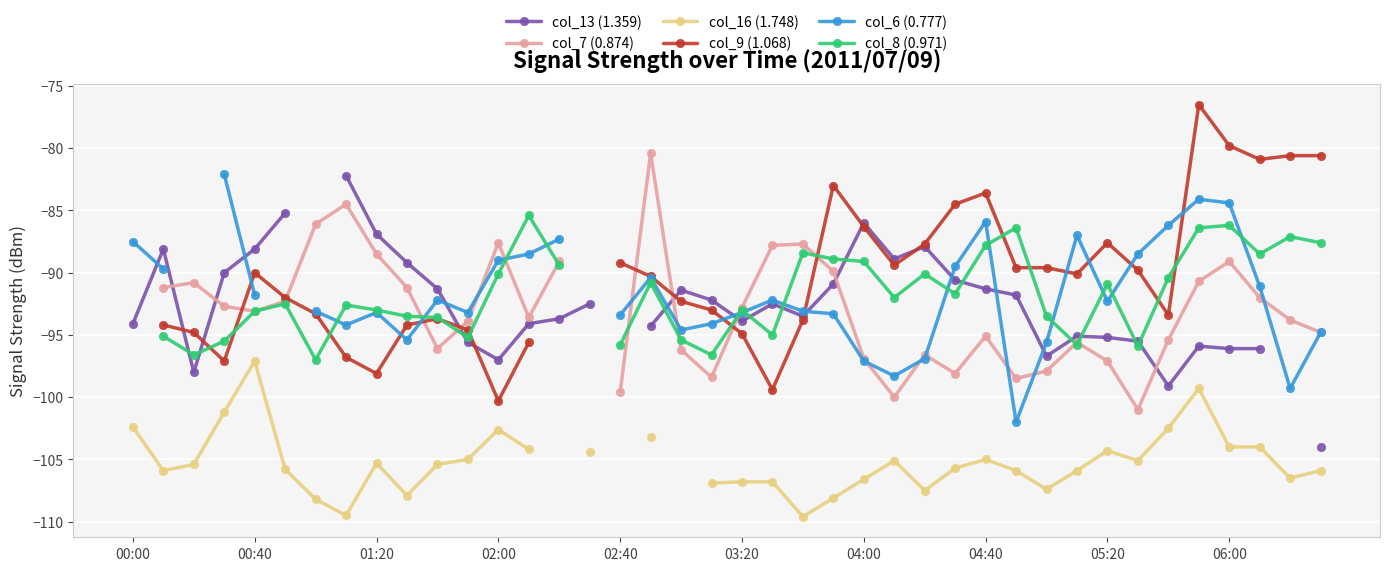

How many data points in col_6 (0.777) are above -93?

19